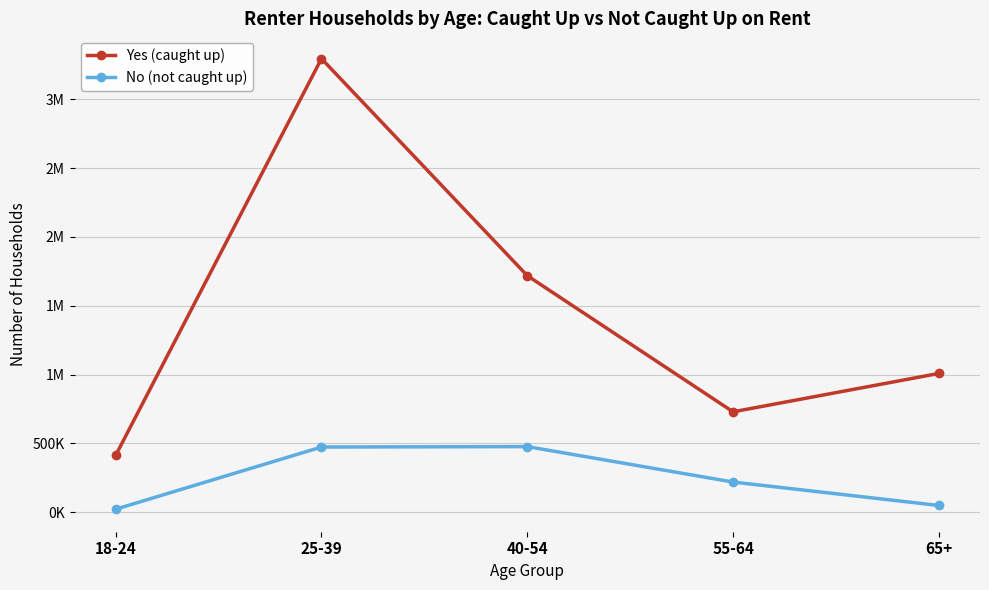

What is the difference between the maximum and minimum values in the No (not caught up) series?

454906